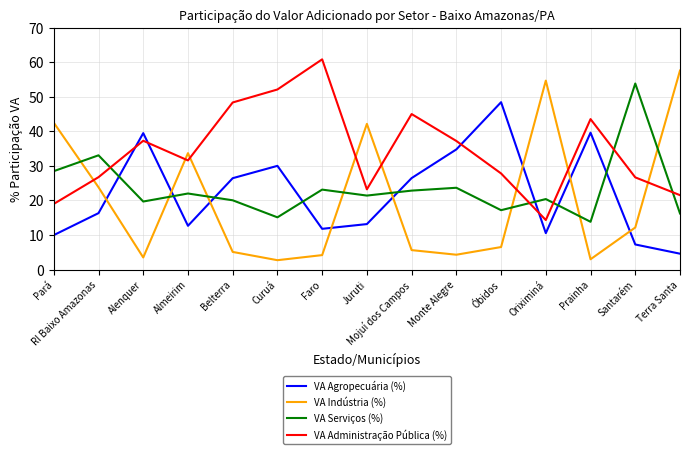

What position from the left is Terra Santa?

15